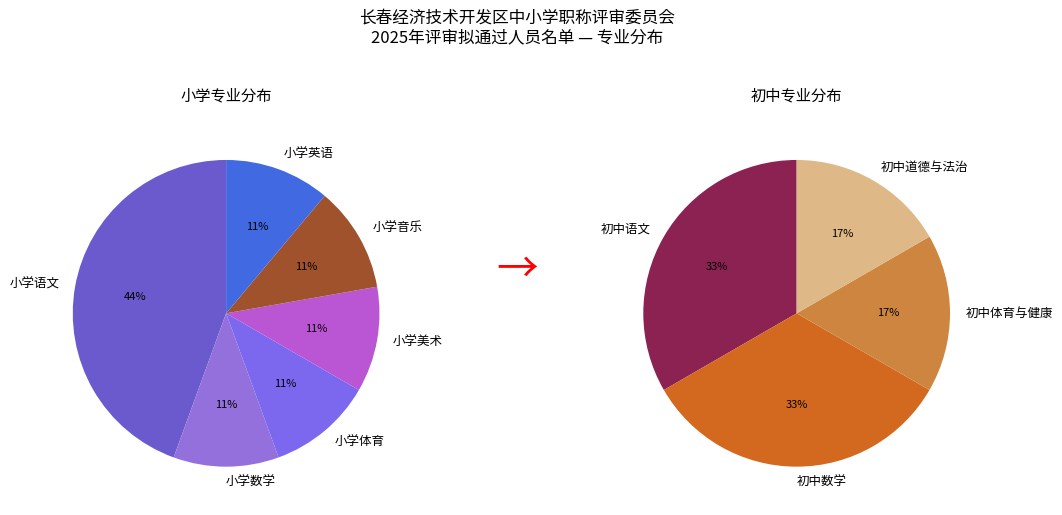

Which has a higher value, 小学英语 or 小学语文?

小学语文